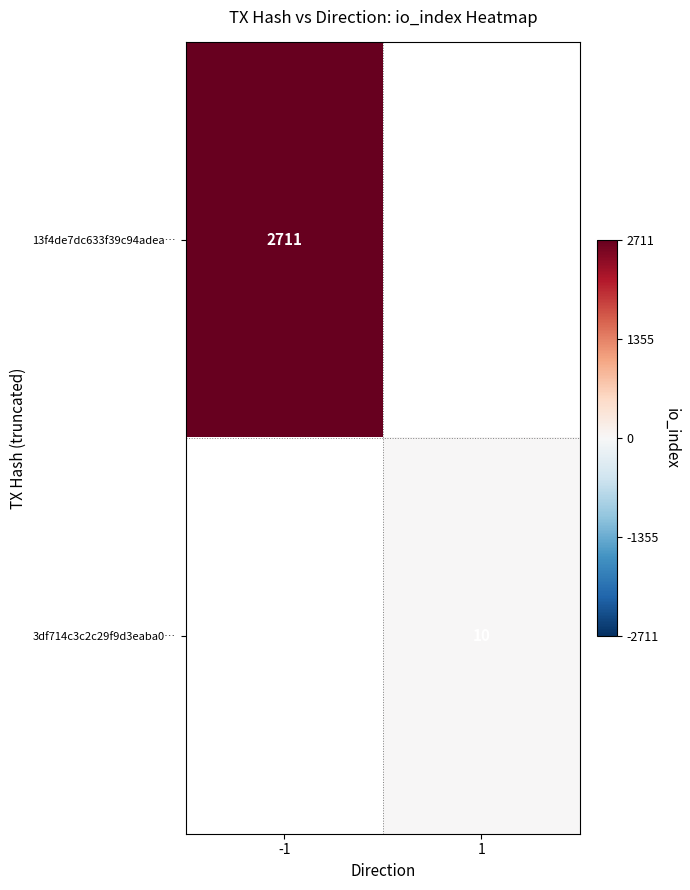

Is it true that 13f4de7dc633f39c94adea… equals 2711 at -1?

True